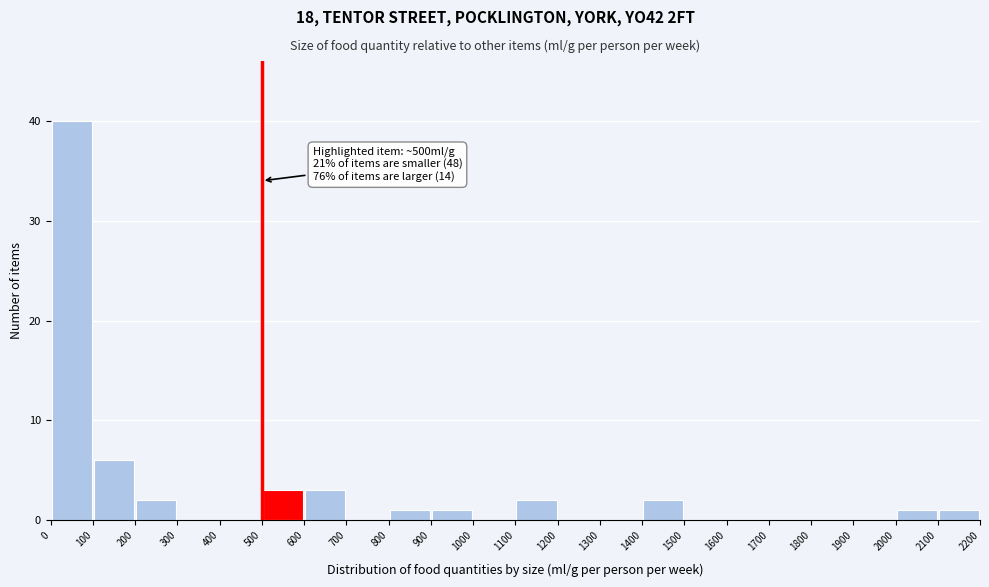

Which range on the x-axis has the tallest bar?

0 to 100